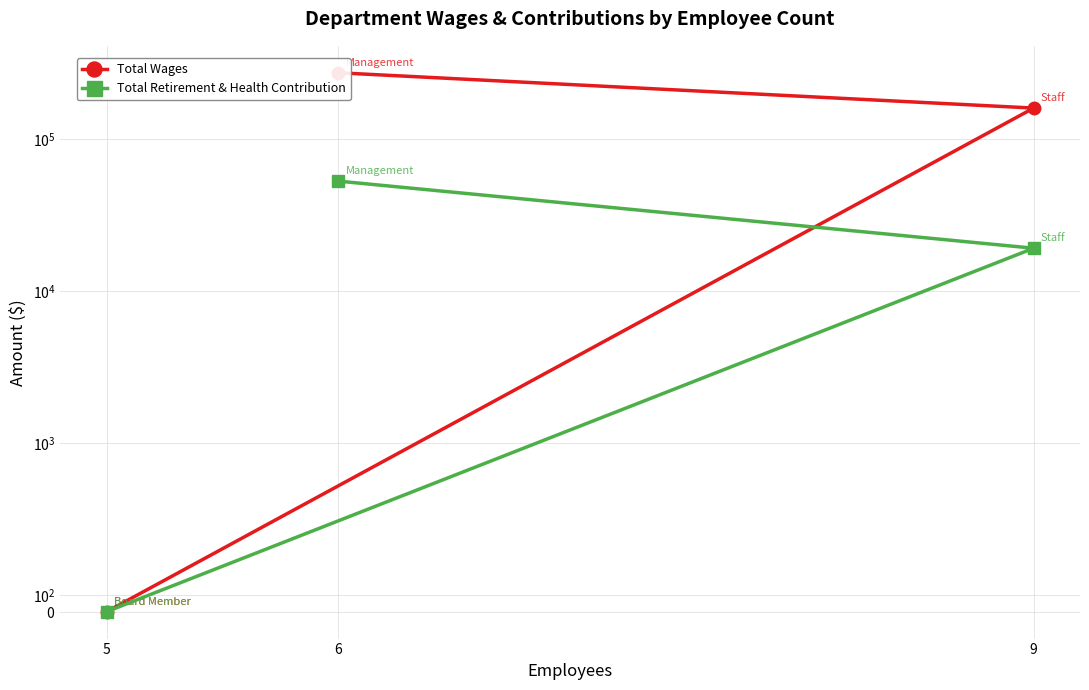

Between 9 and 5, which is larger?

9